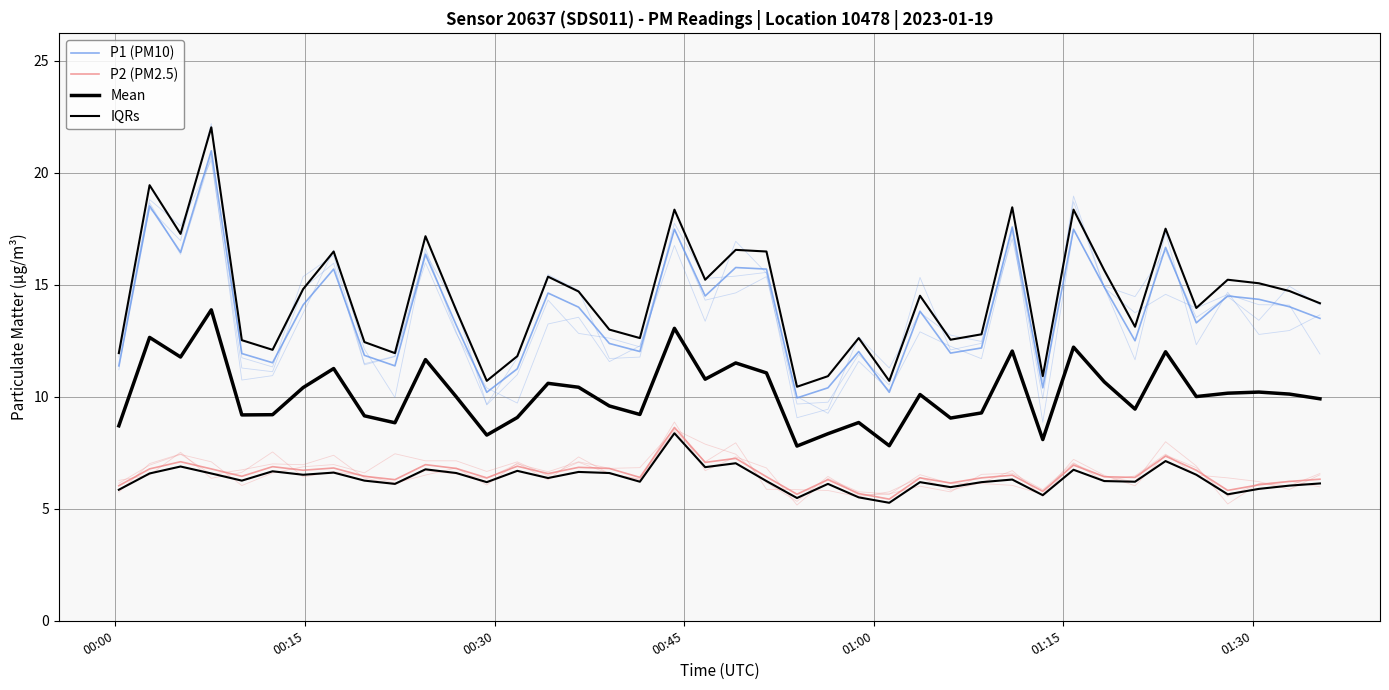

How many values in the P1 (PM10) series exceed 13?

23